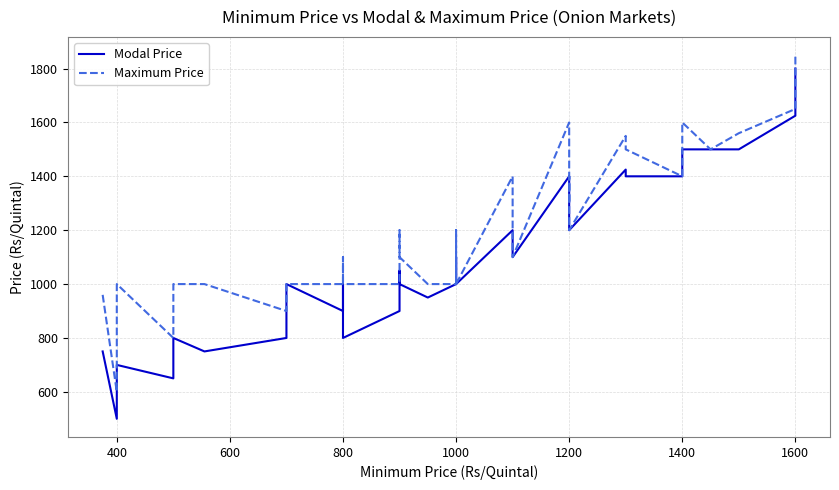

Is it true that Maximum Price equals 1600 at 1400?

True